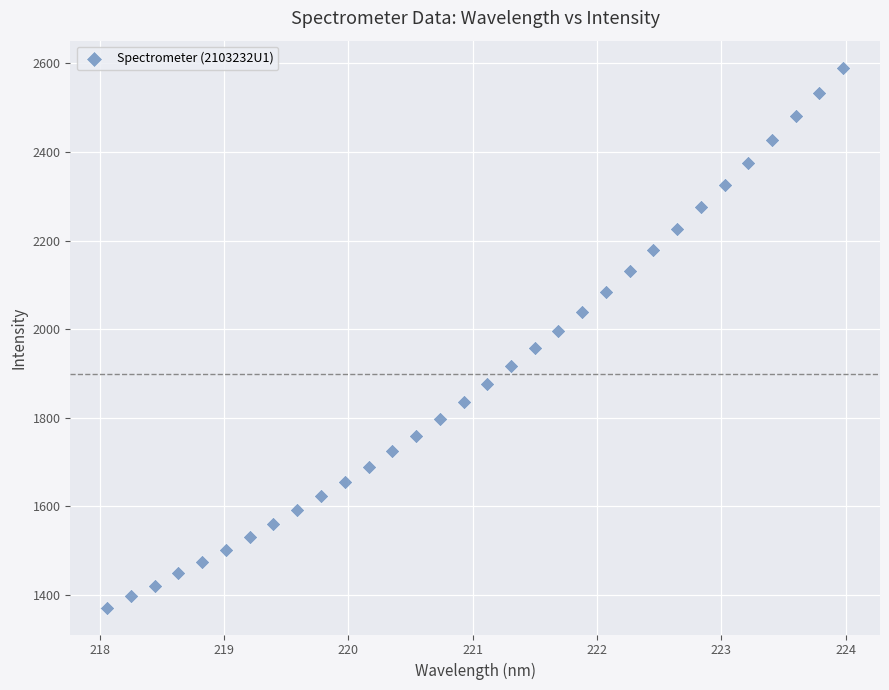

What is the range of Y values (max minus min)?

1218.9